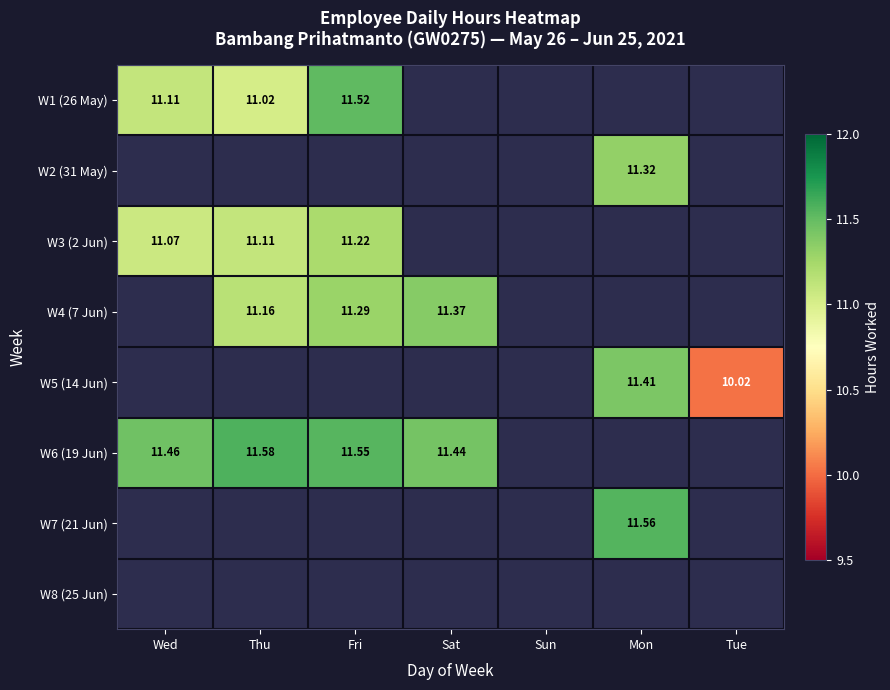

What is the minimum value shown in the chart?

10.0